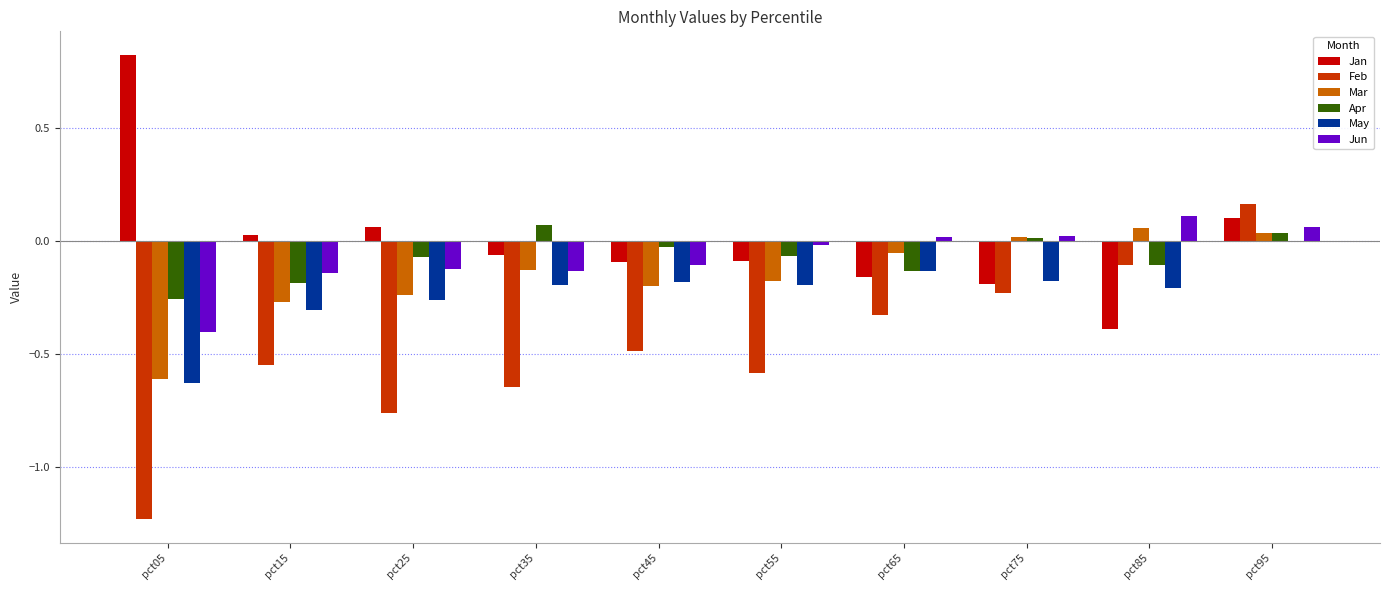

Is it true that Mar equals -1.0 at pct05?

False